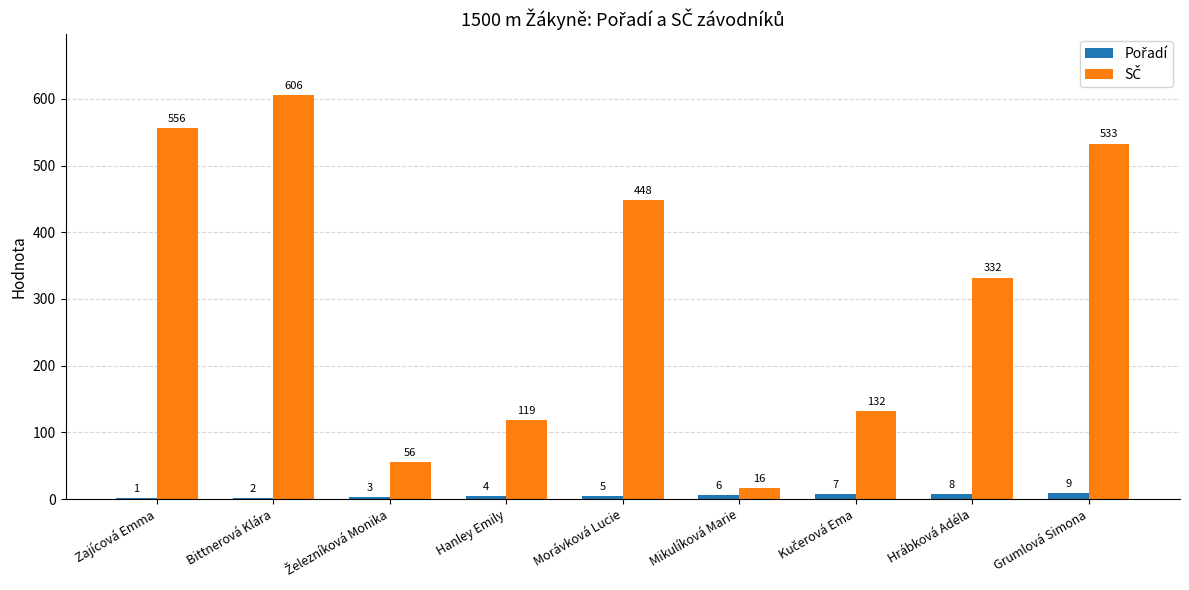

What is the maximum value shown in the chart?

606